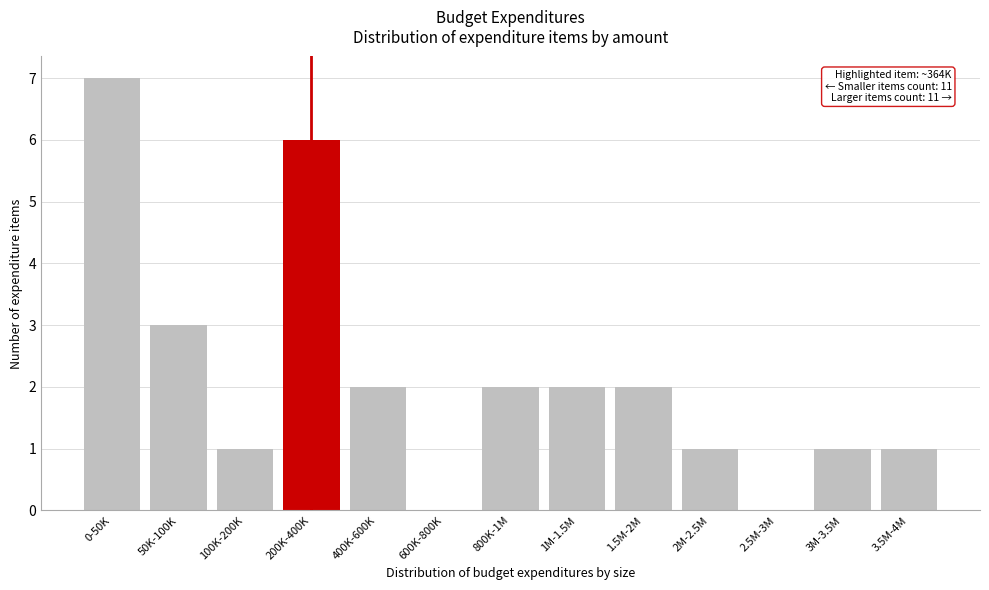

Reading left to right, what are all the values shown in this chart?

0-50K=7	50K-100K=3	100K-200K=1	200K-400K=6	400K-600K=2	600K-800K=0	800K-1M=2	1M-1.5M=2	1.5M-2M=2	2M-2.5M=1	2.5M-3M=0	3M-3.5M=1	3.5M-4M=1